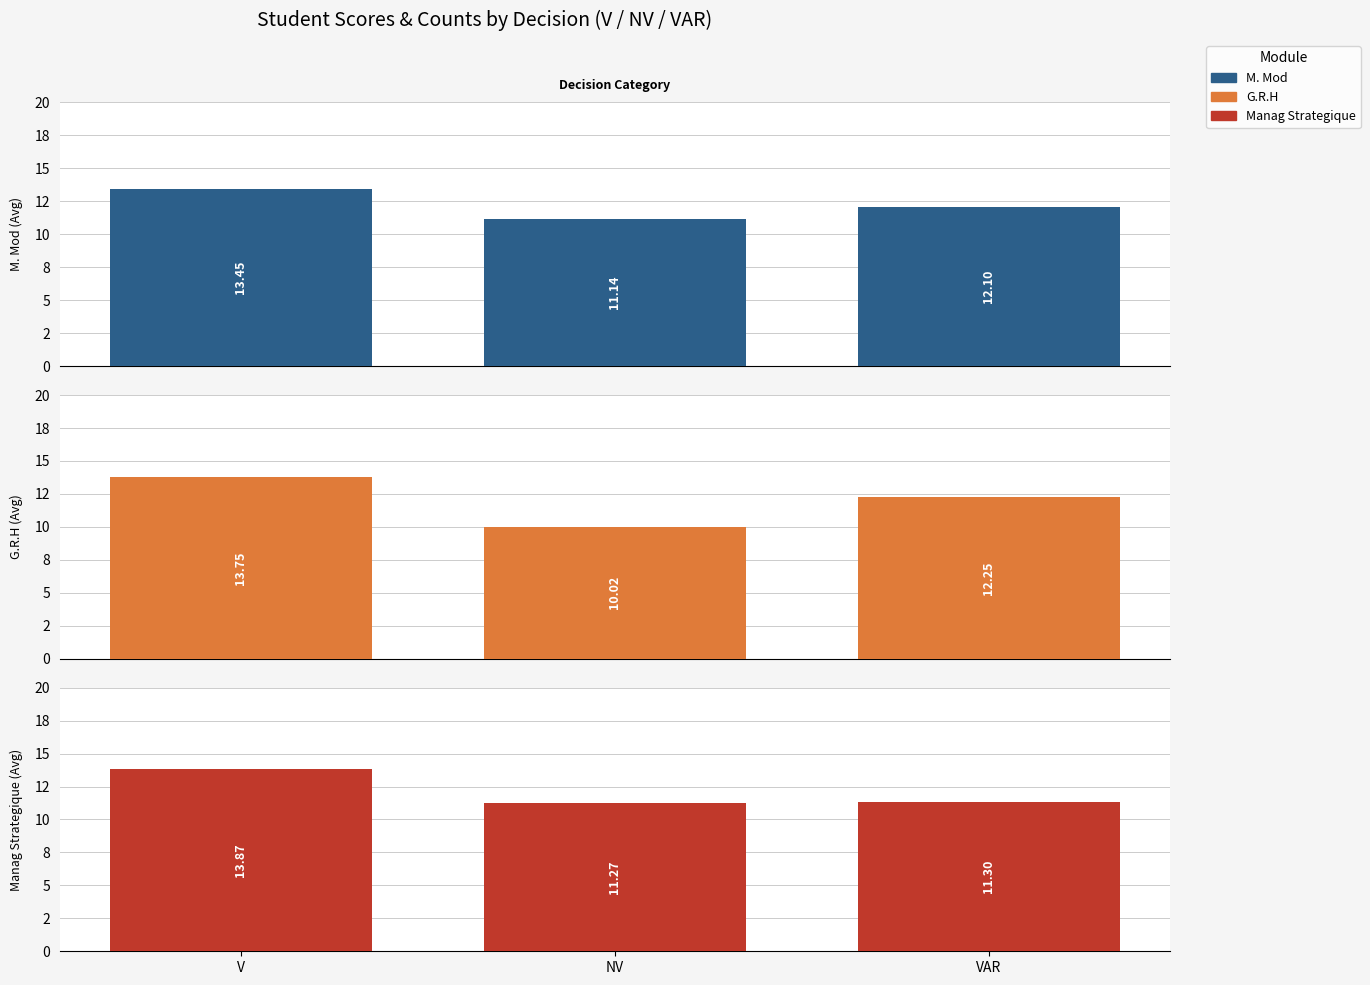

Read the Manag Strategique value at V.

13.9